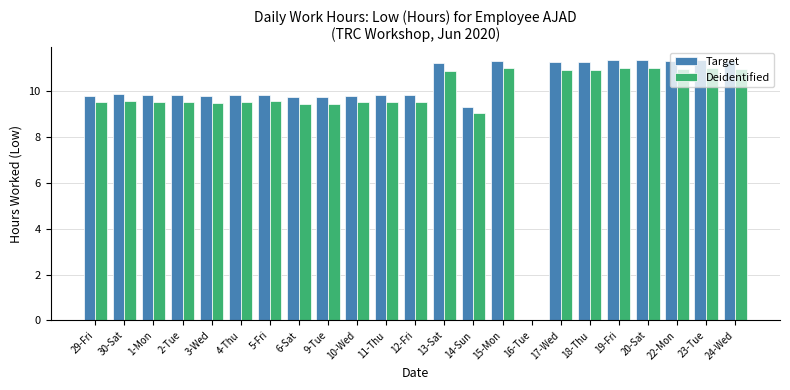

What is the sum of all Target values?

228.9